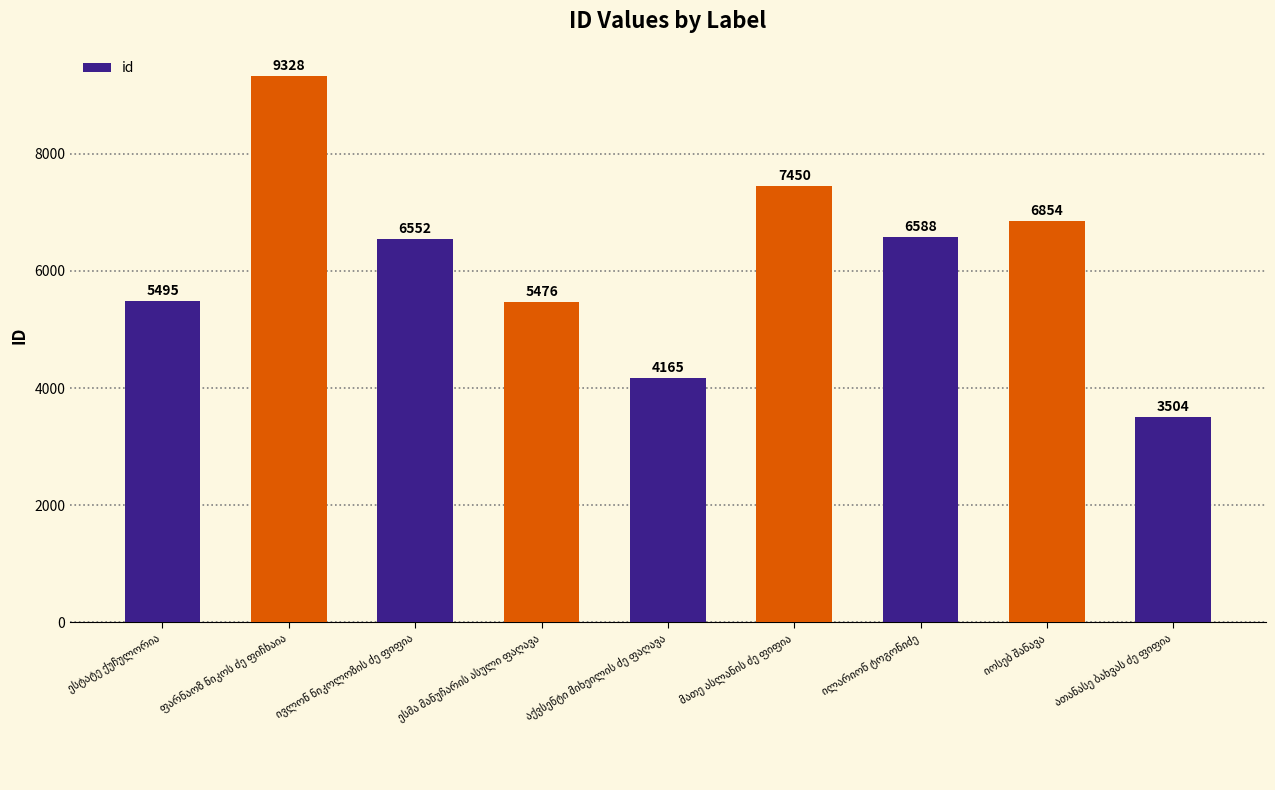

What is the average value?

6157